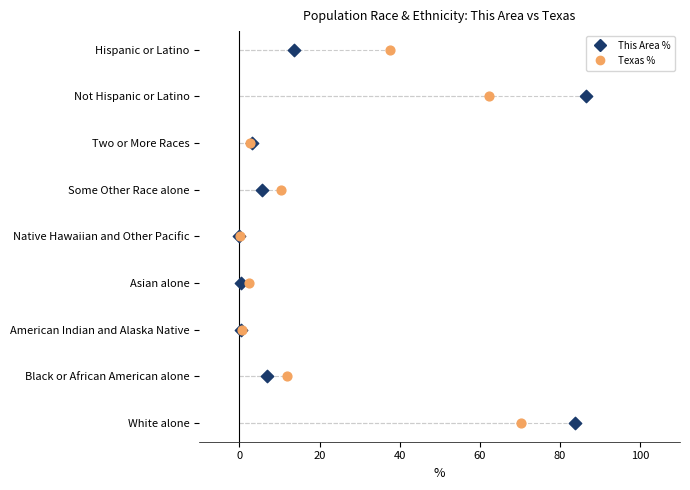

What are all the series names shown in the legend?

This Area %, Texas %